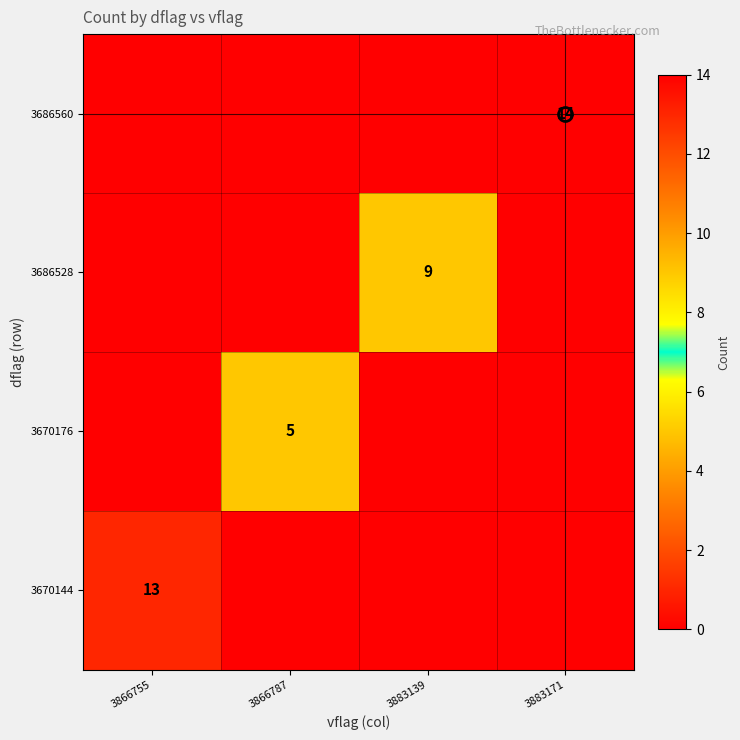

What is the average value of the row_2 series?

2